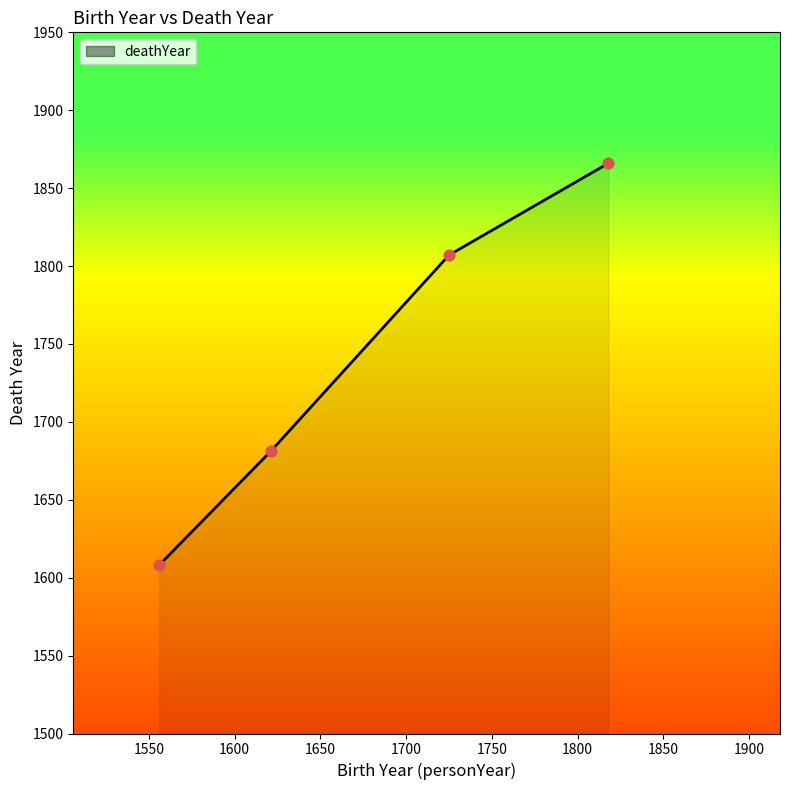

True or false: the data has more than 1 interior local peaks.

False